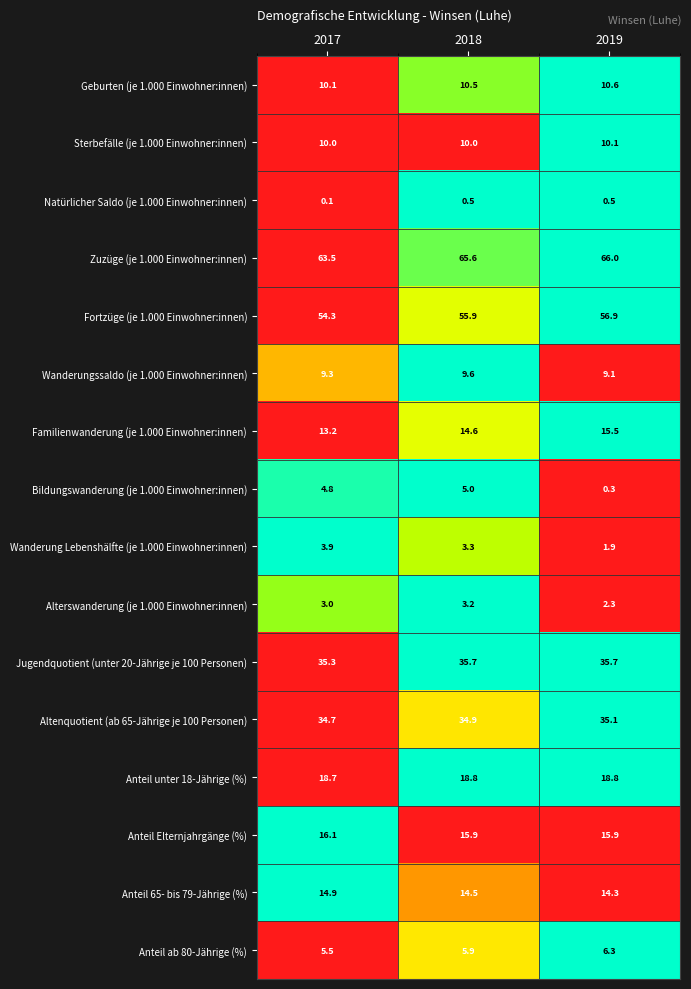

What is the sum of all Wanderungssaldo (je 1.000 Einwohner:innen) values?

28.0